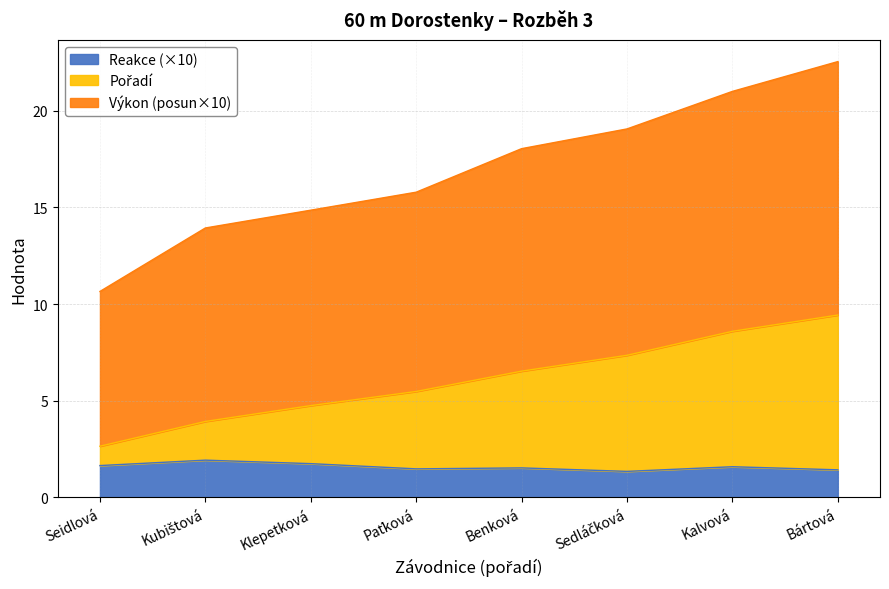

At which category is the sum across all series the highest?

Bártová